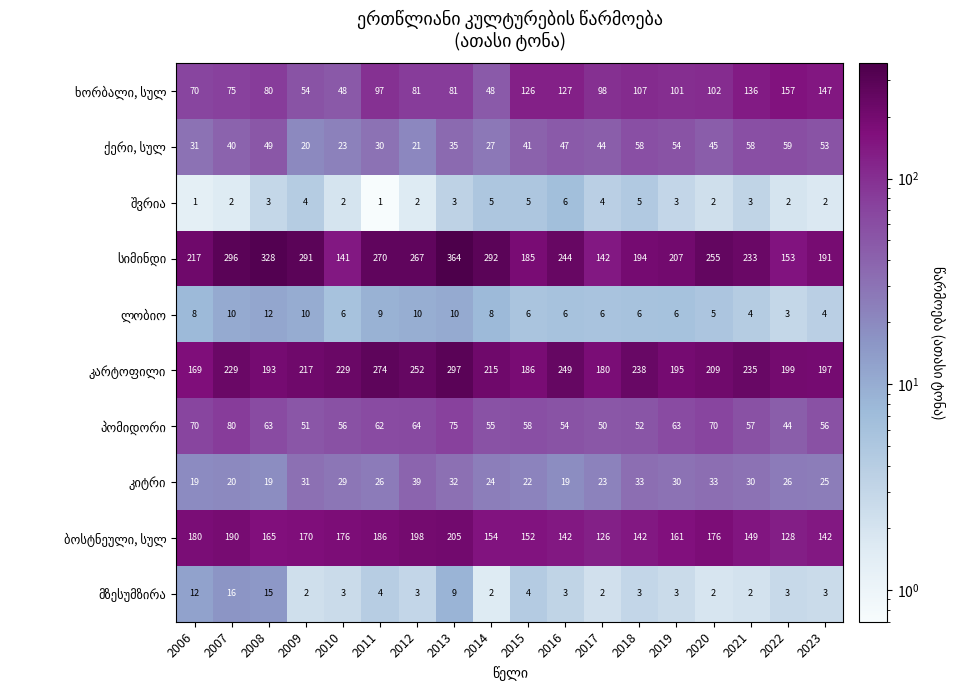

What is the spread (max minus min) of values at 2006?

216